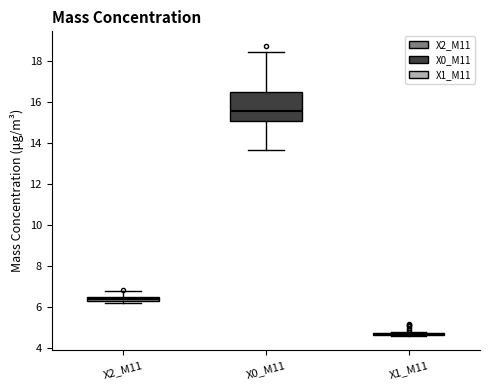

Where does the upper whisker of the box for X0_M11 end on the y-axis? The values are not printed on the chart, so give them approximately, as read against the axis.

18.4